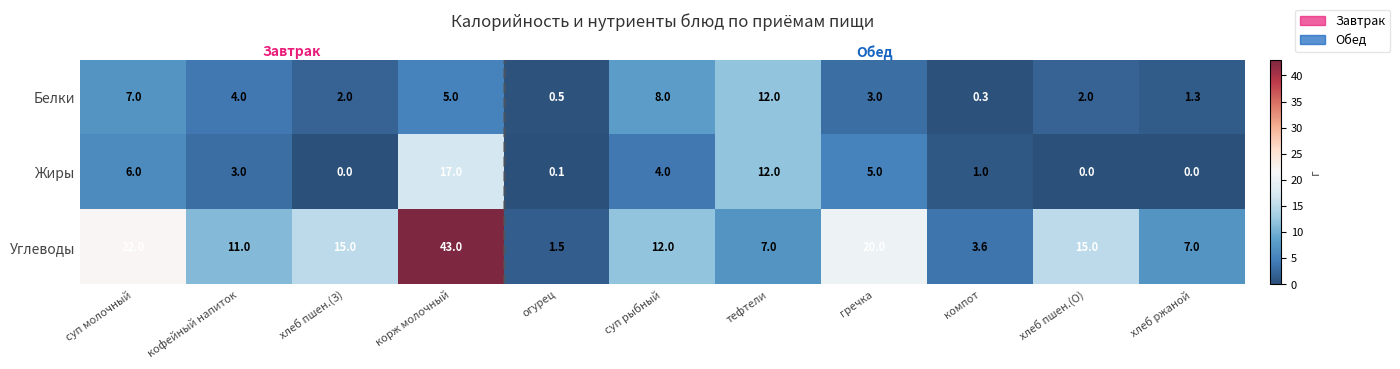

What is the maximum value for Белки?

12.0